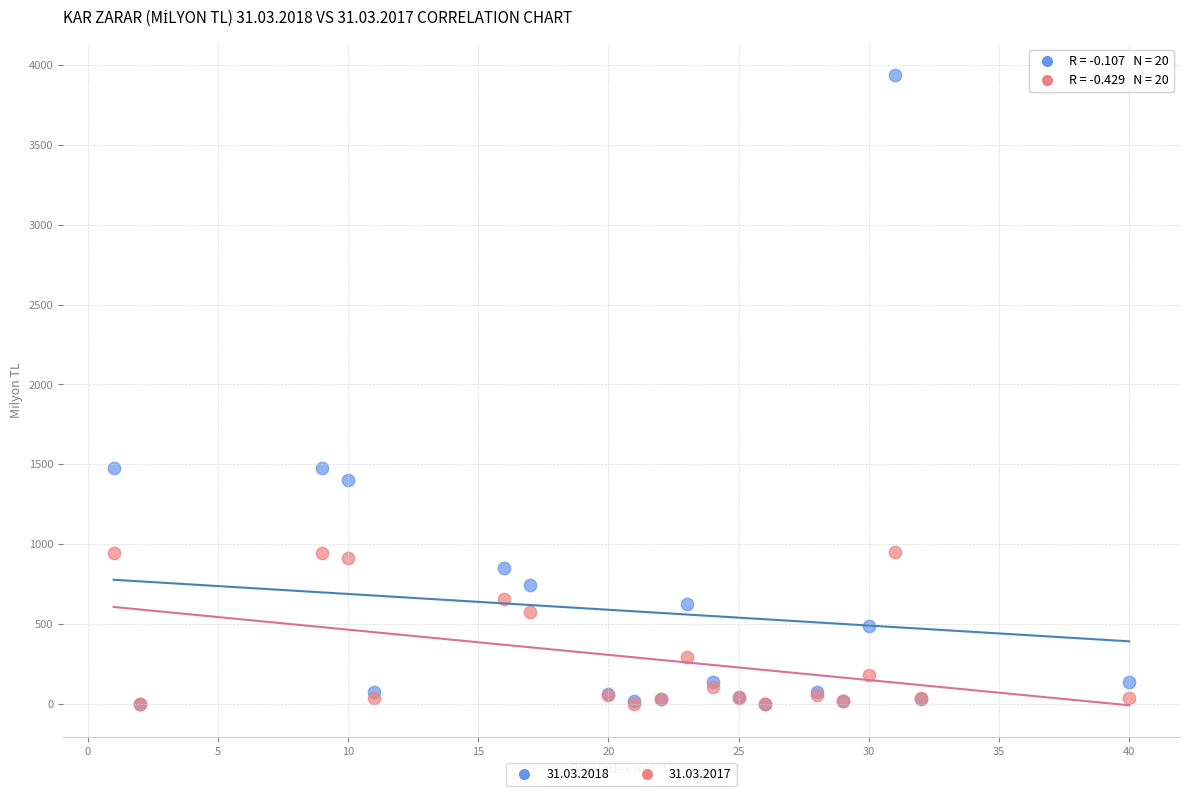

What are all the series names shown in the legend?

31.03.2018, 31.03.2017